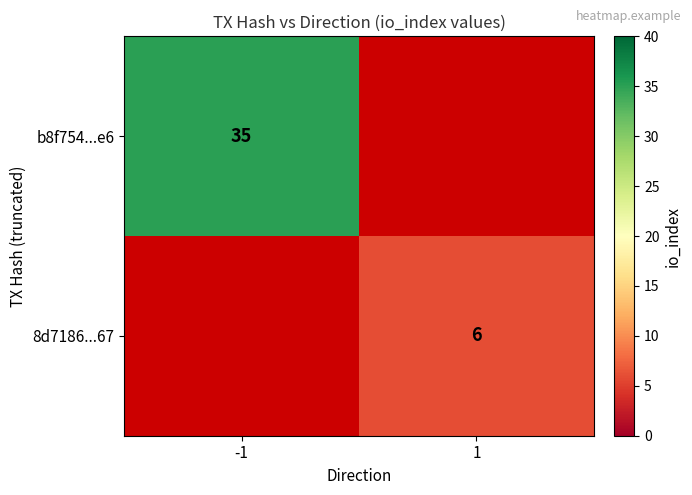

True or false: 8d7186...67 has a value of 10 at 1.

False